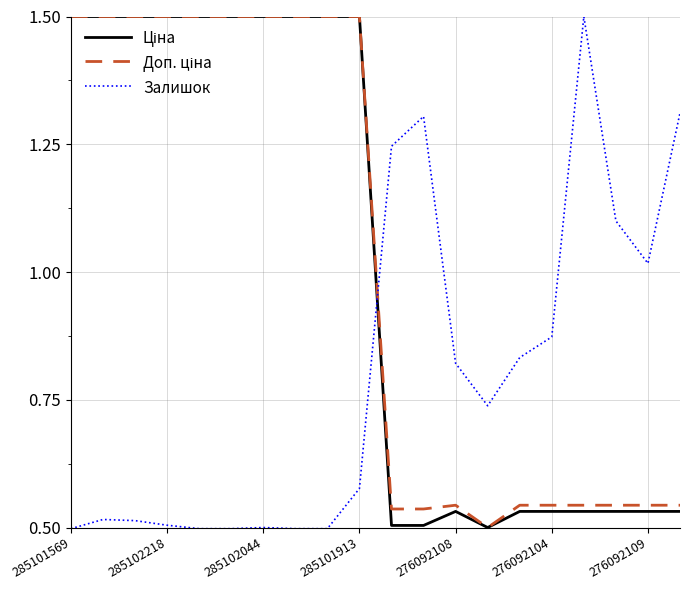

At which category is the sum across all series the highest?

285101913